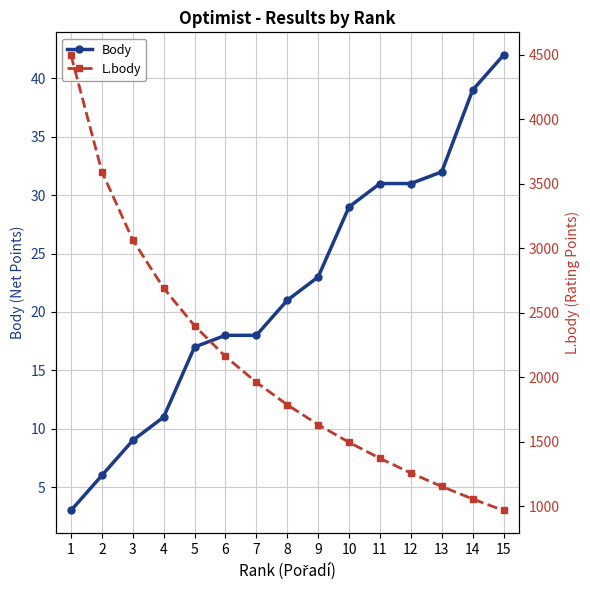

Which category has the highest value in the Body series?

15